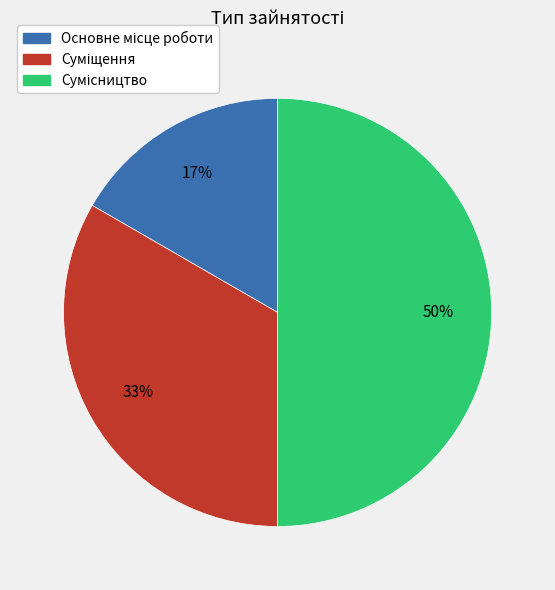

How many slices are in this pie chart?

3